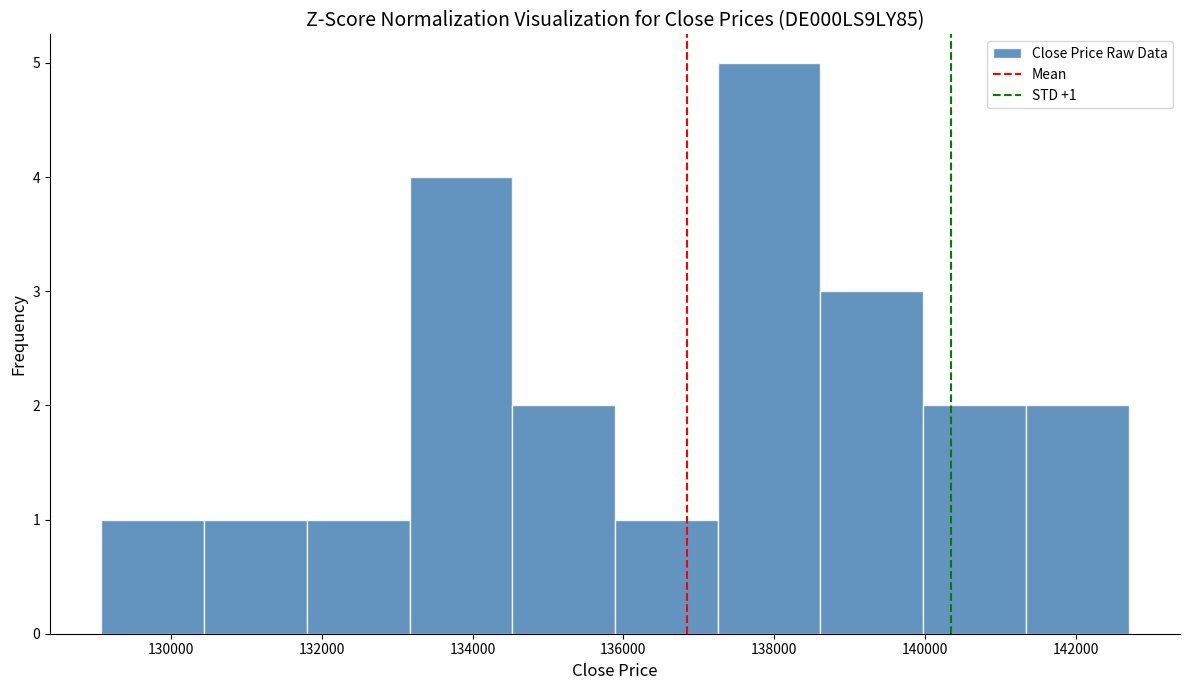

Over which range of the x-axis is the bar tallest?

137200 to 138600